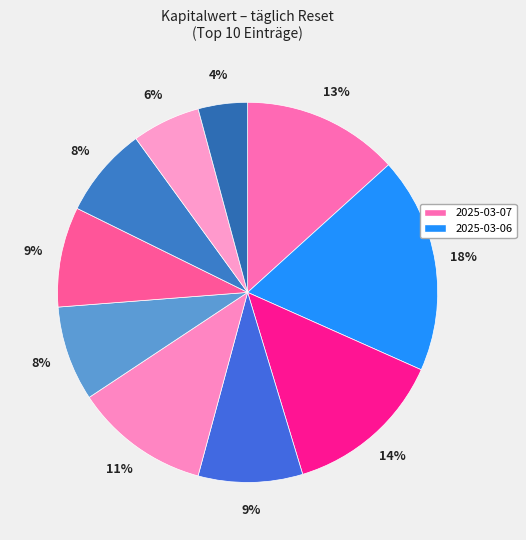

Is there any slice that represents more than half of the pie?

No